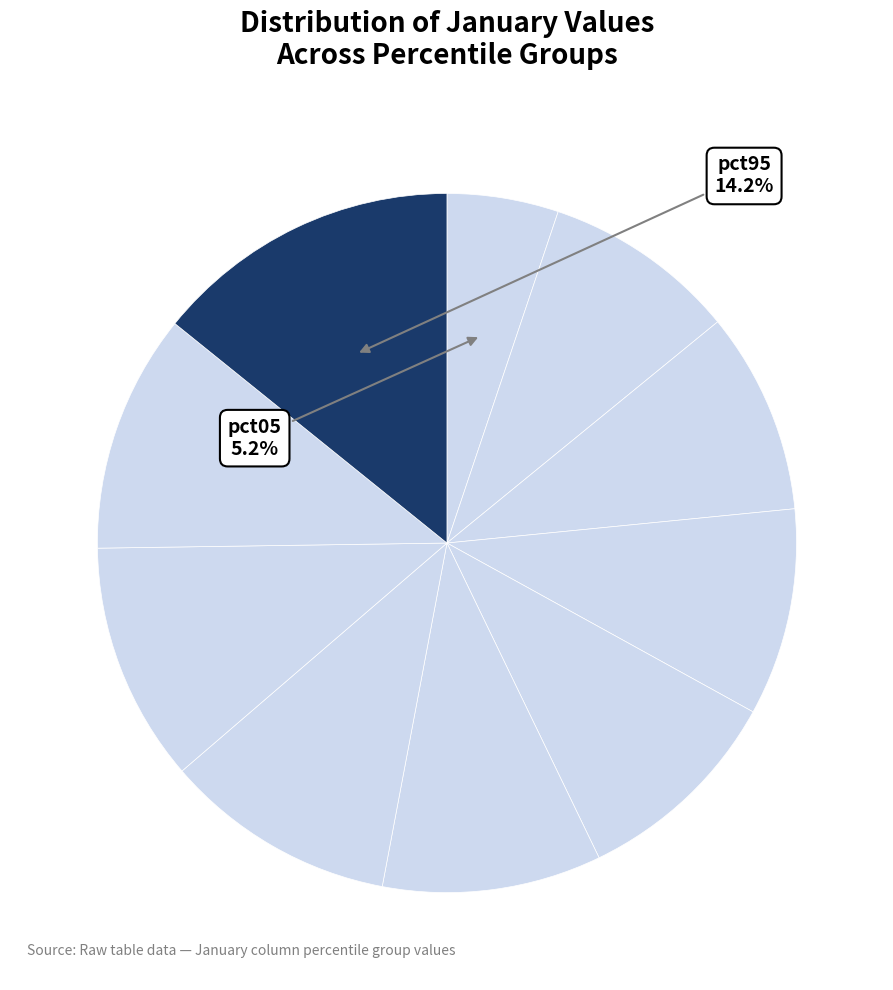

What is the smallest slice in the pie chart?

pct05